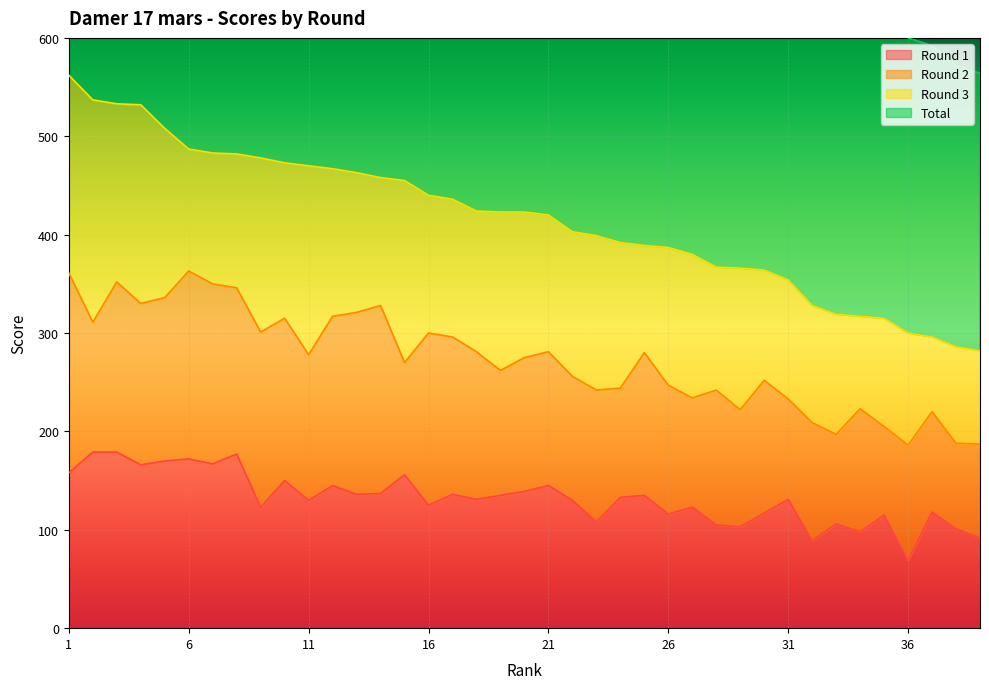

At which label does Round 1 reach its minimum?

36